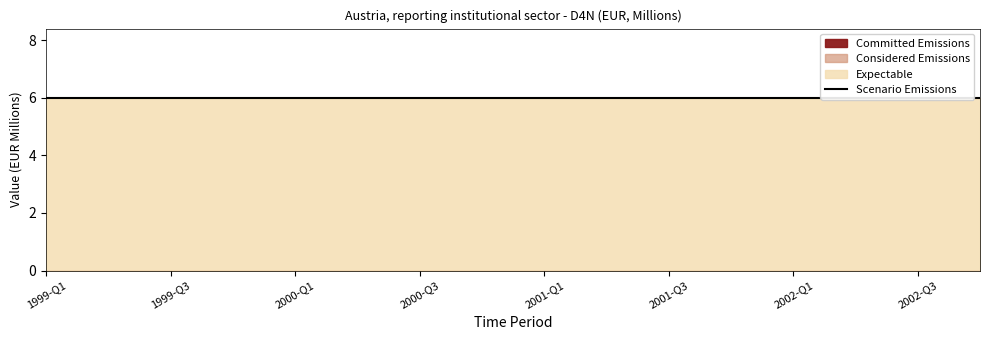

Which series has the largest range (max minus min)?

Committed Emissions